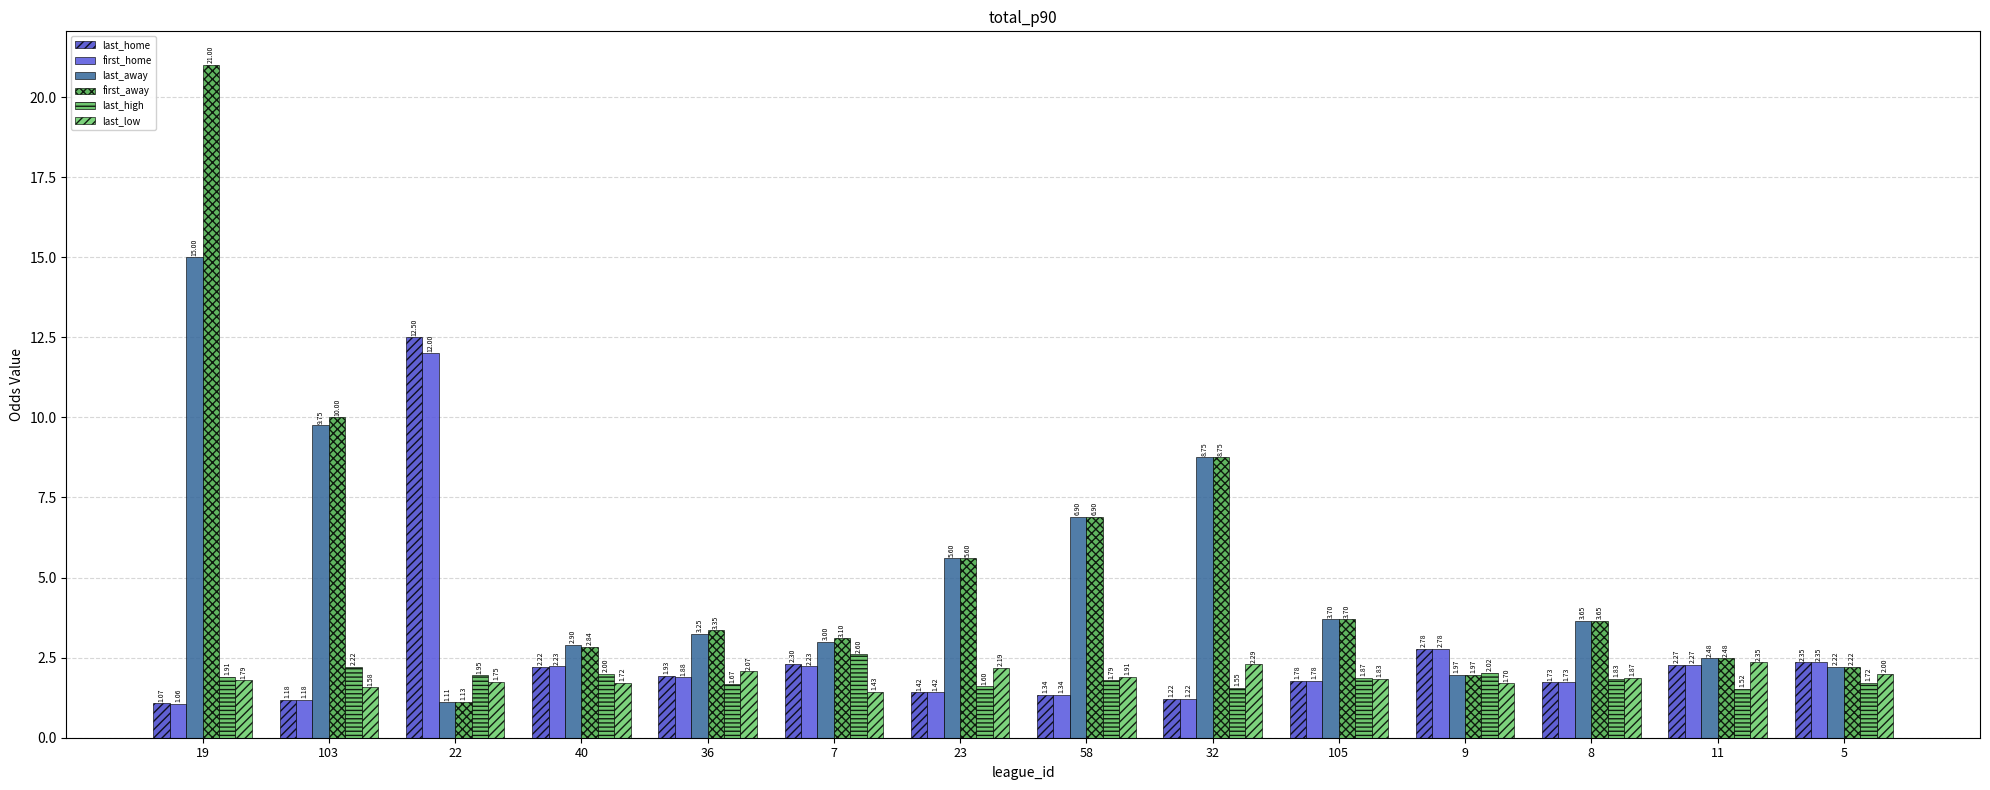

Which has a higher value, 32 or 11?

11